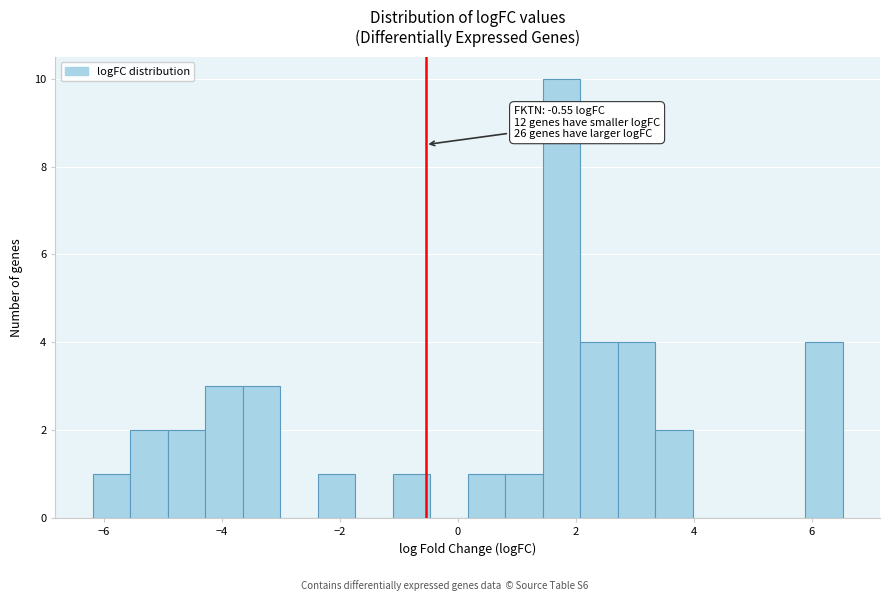

Around what value on the x-axis is the tallest bar? Give the approximate position of its centre, as read against the axis.

1.8